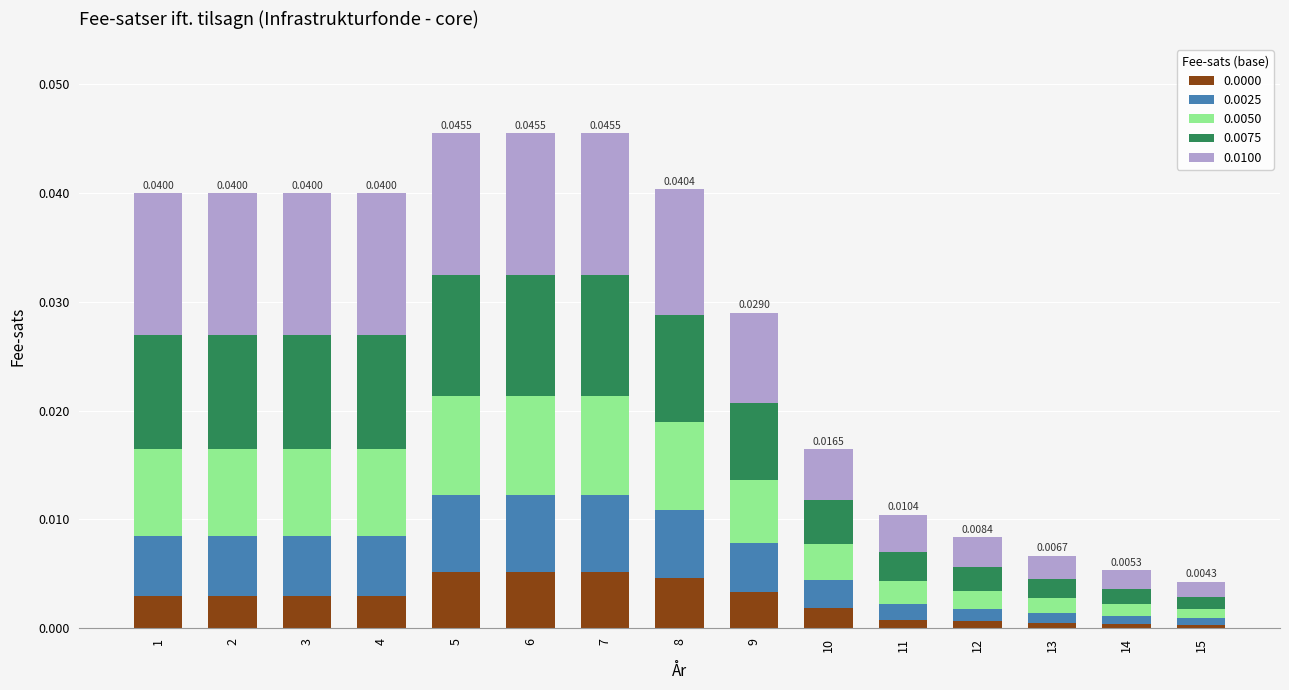

At which category is the sum across all series the highest?

5